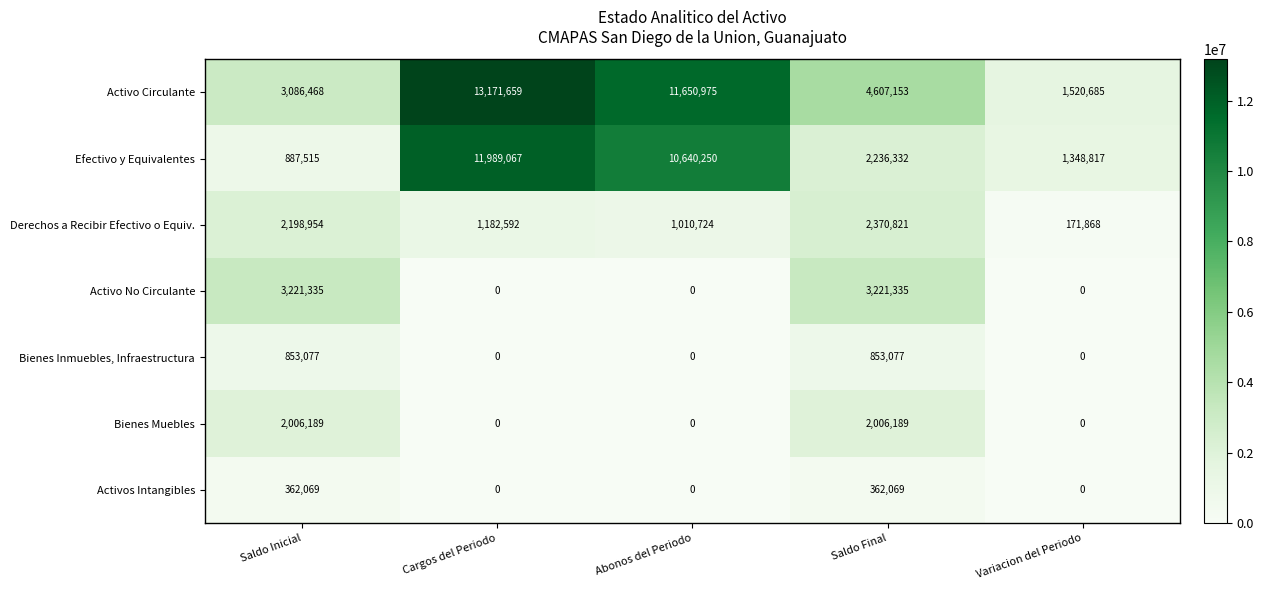

What is the difference between the maximum and second lowest values in the Activos Intangibles series?

362069